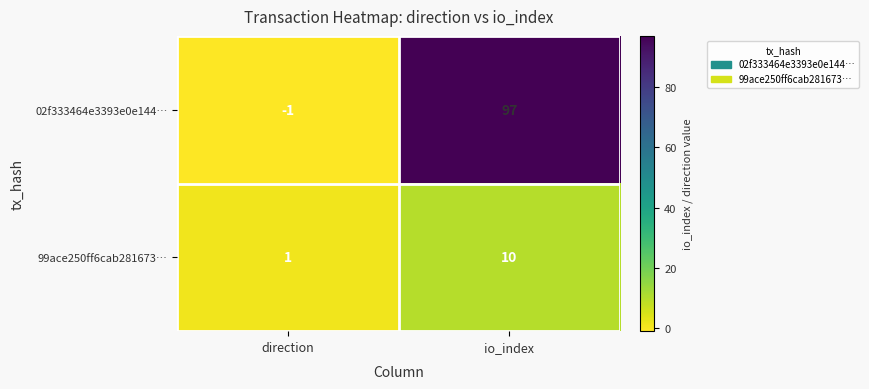

Reading left to right, extract all data points from this chart.

02f333464e3393e0e144…: direction=-1	io_index=97
99ace250ff6cab281673…: direction=1	io_index=10